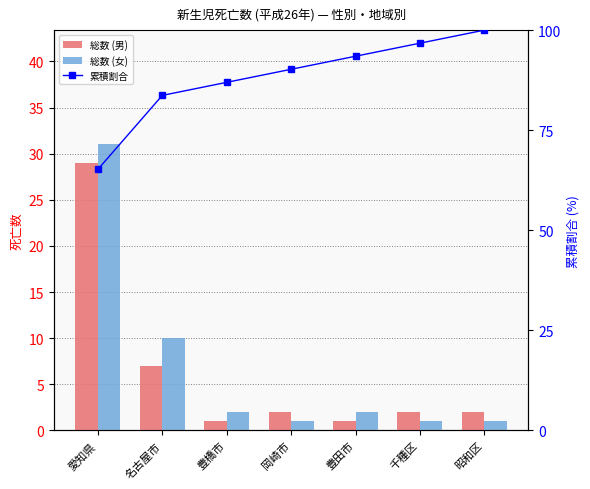

Which series has the widest spread of values?

累積割合